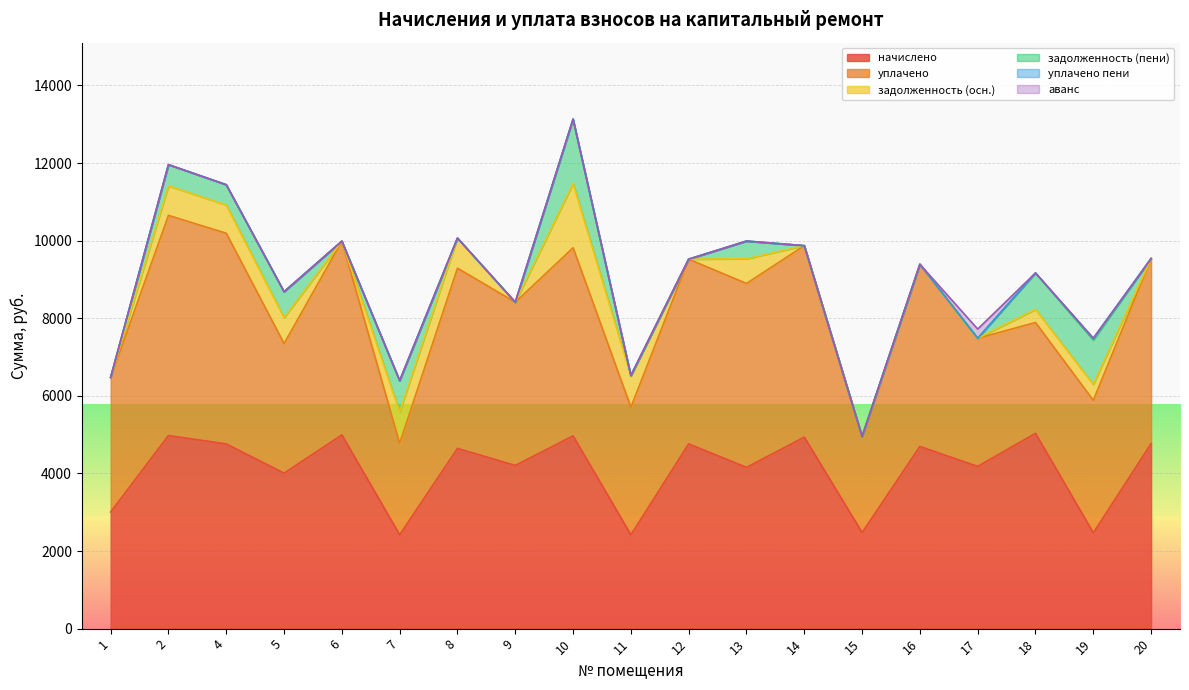

Between 13 and 8, which is larger?

8